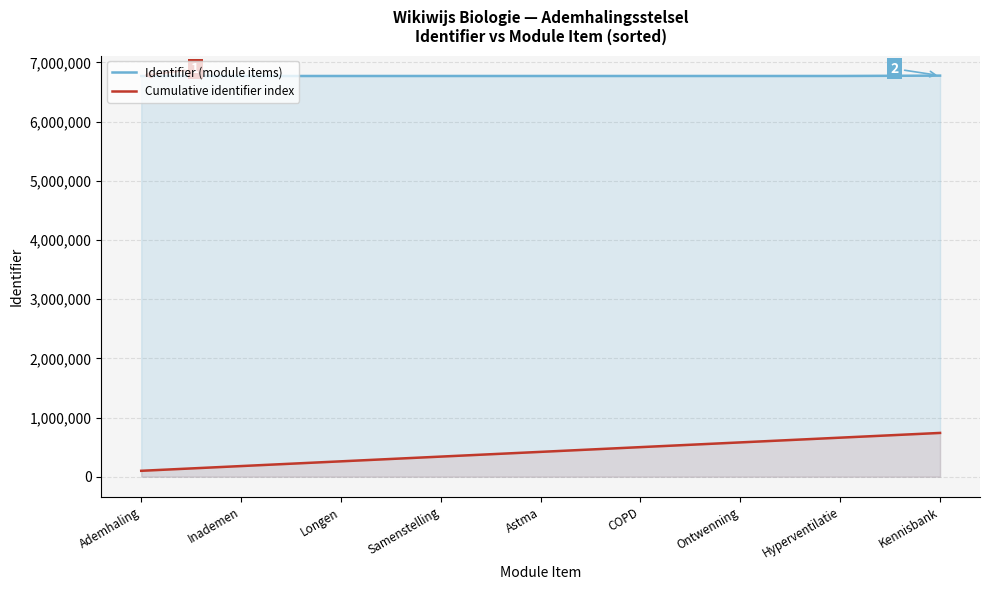

Which category has the lowest value in the Identifier (module items) series?

Ademhaling